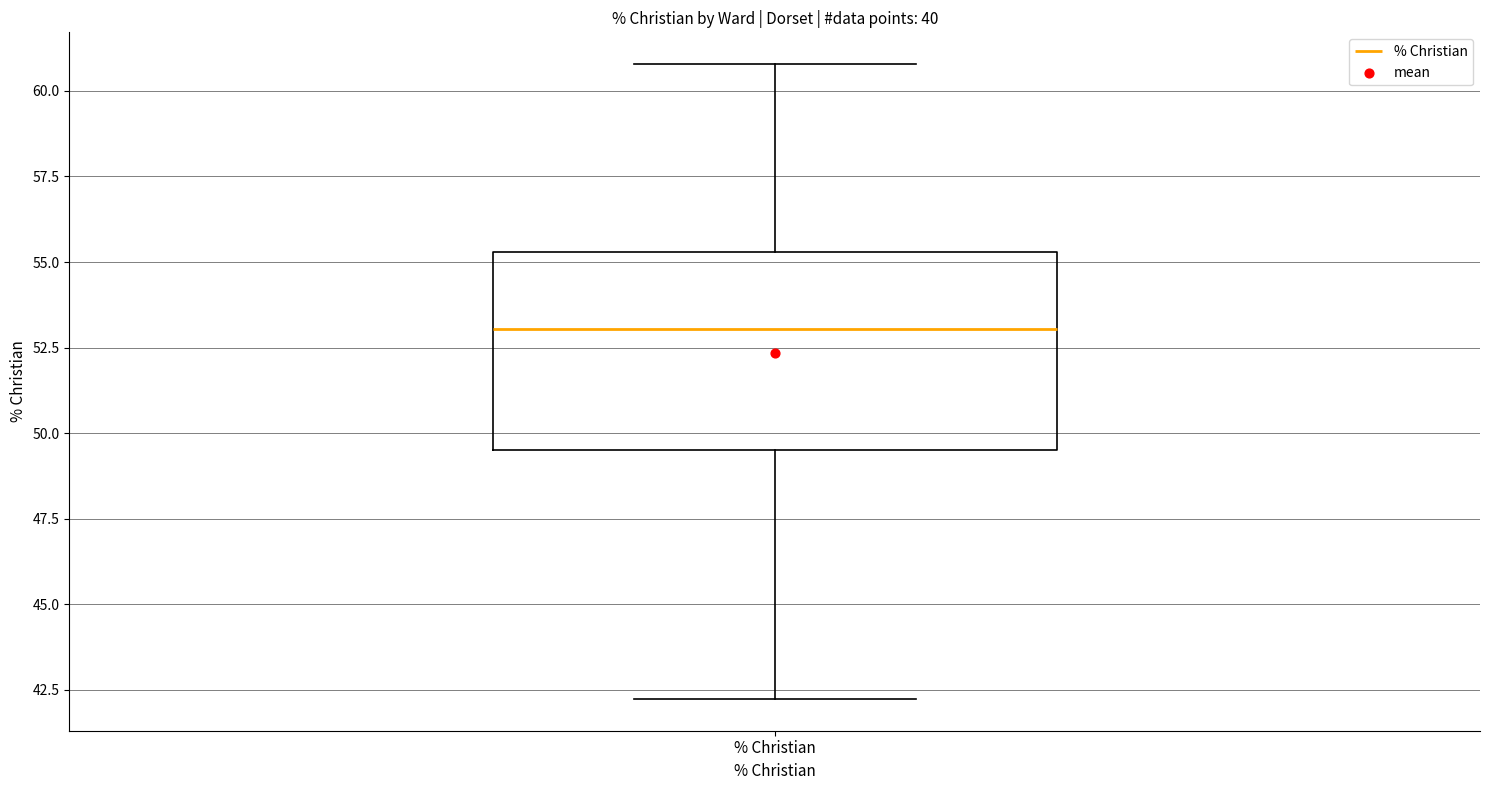

Where is the upper edge of the box for % Christian on the y-axis? The values are not printed on the chart, so give them approximately, as read against the axis.

55.5